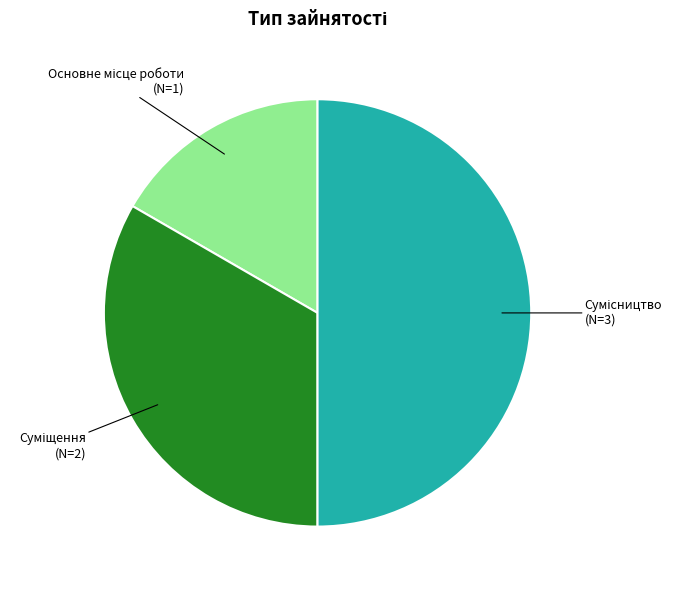

Which category has the biggest portion of the pie?

Сумісництво